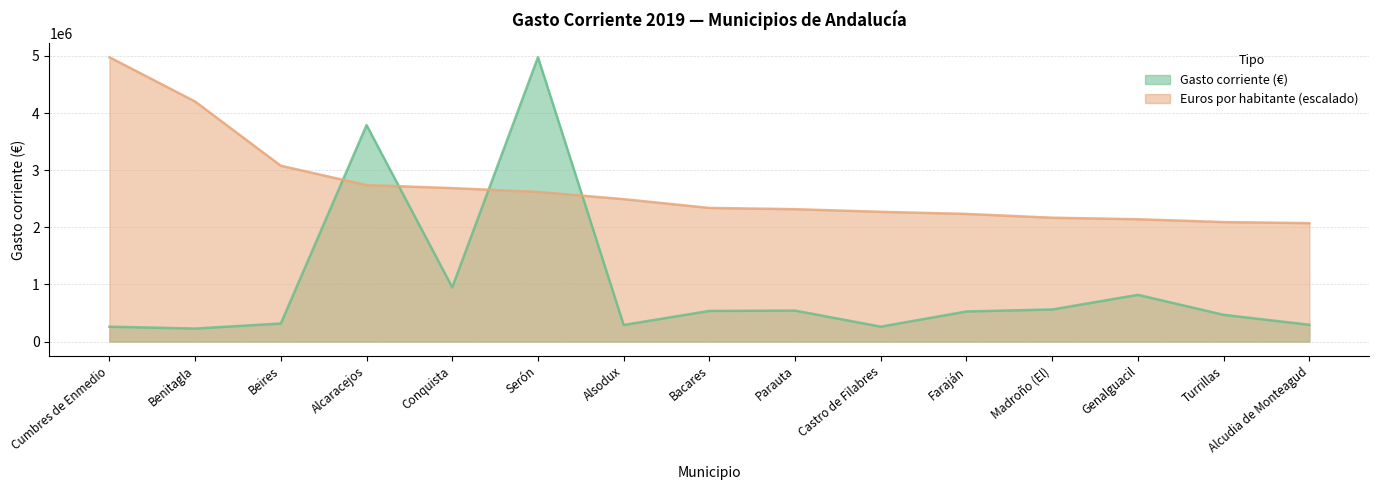

What is the minimum value shown in the chart?

226916.3